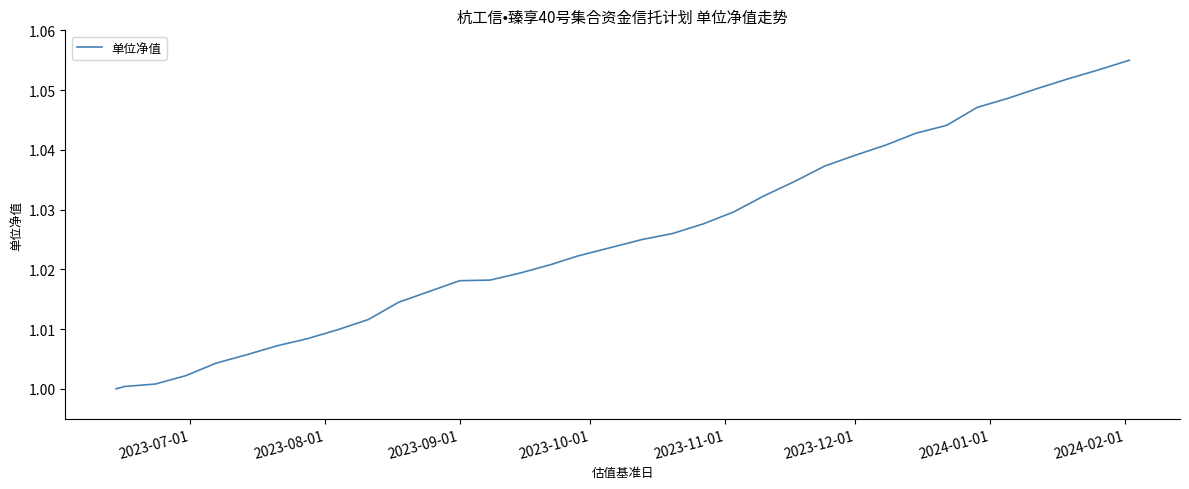

Is it true that the value at 2023-09-01 is 1.6?

False